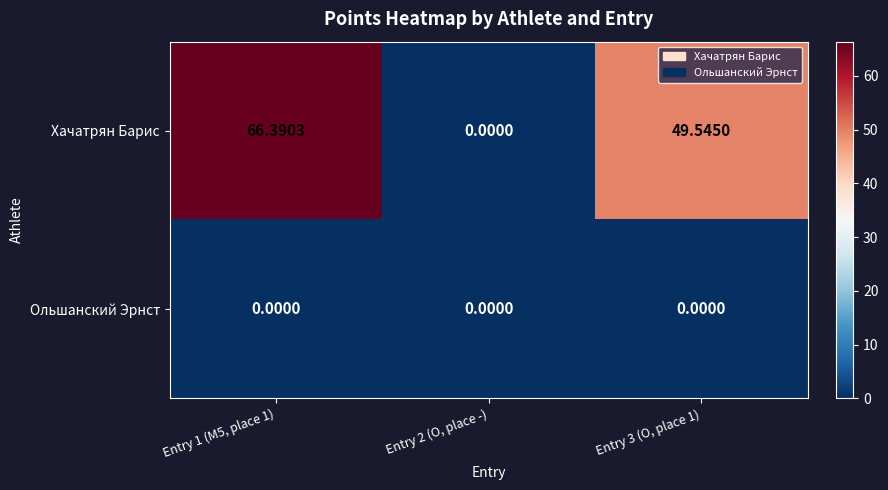

What is the spread (max minus min) of values at Entry 3 (O, place 1)?

49.5